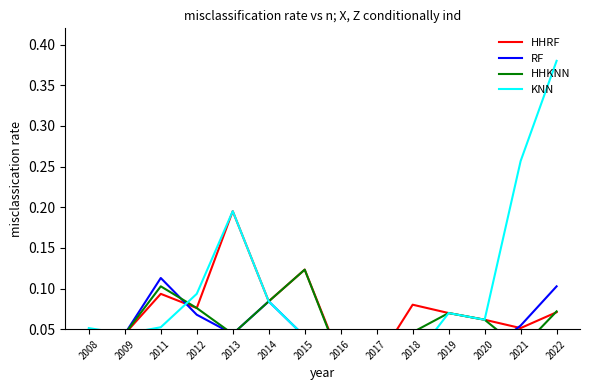

After their last crossing, which series has the higher values: RF or KNN?

KNN